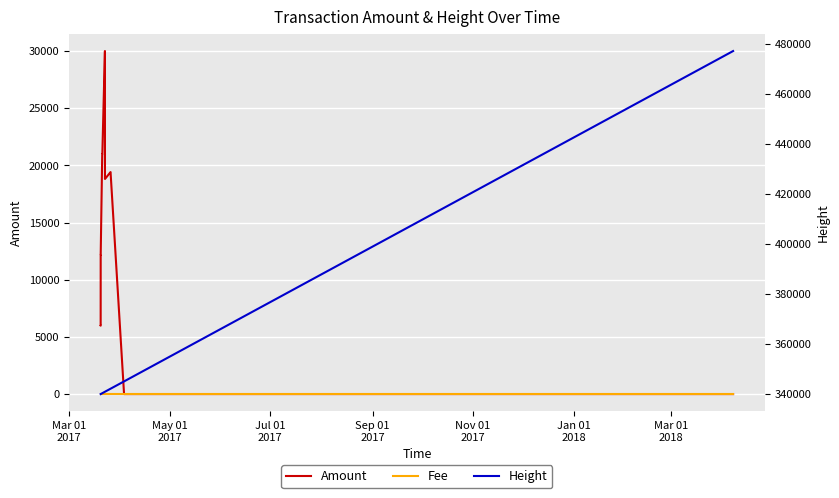

True or false: Height and Amount cross at least once.

False